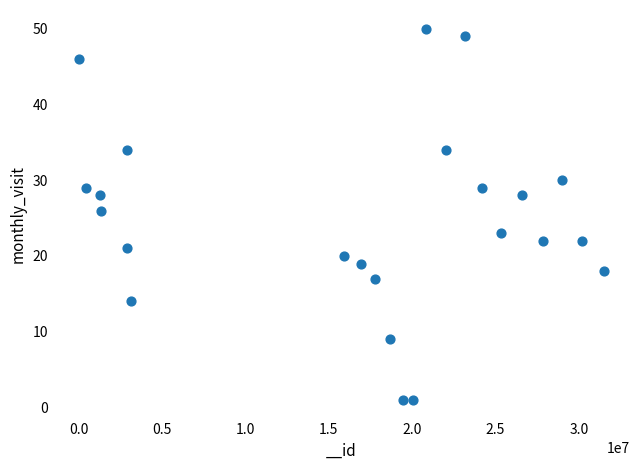

What is the range of Y values (max minus min)?

49